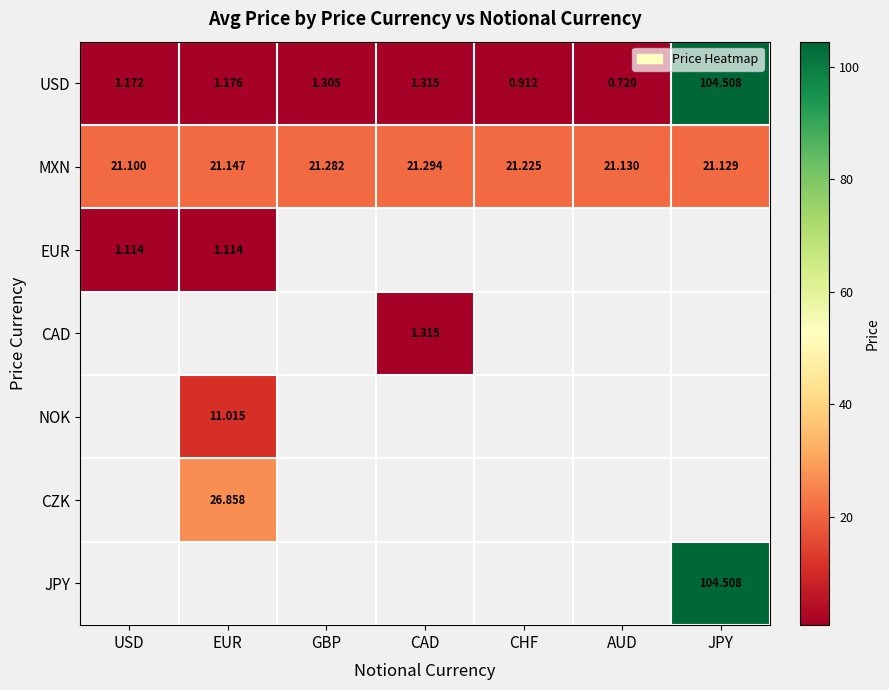

At EUR, list the series in order from smallest to largest.

EUR, USD, NOK, MXN, CAD, CZK, JPY